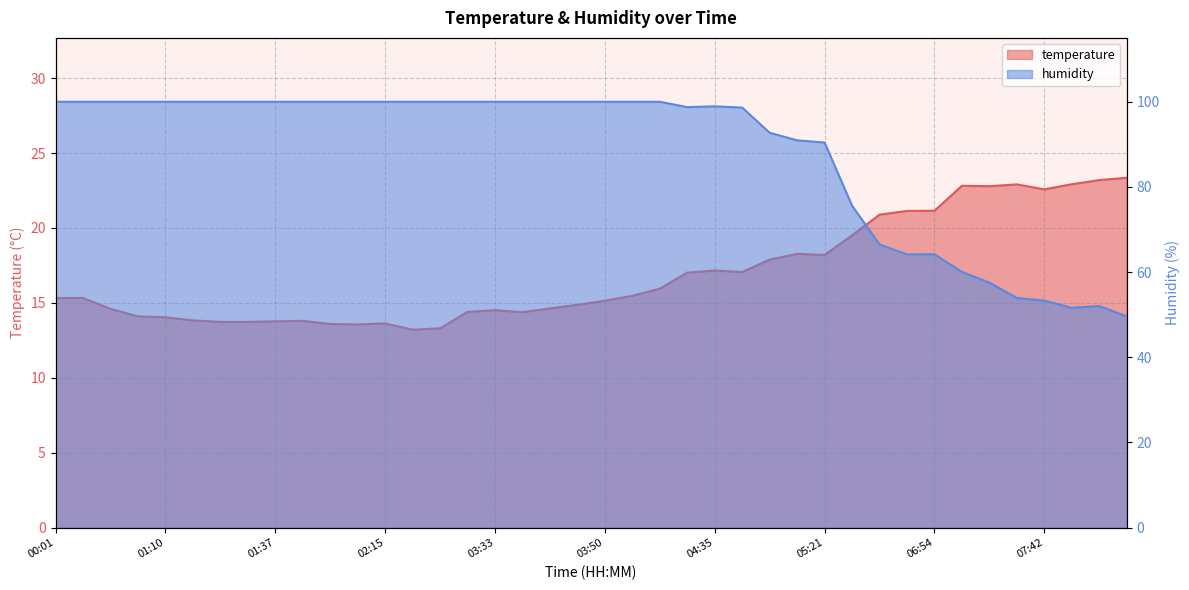

True or false: temperature and humidity intersect in this chart.

False